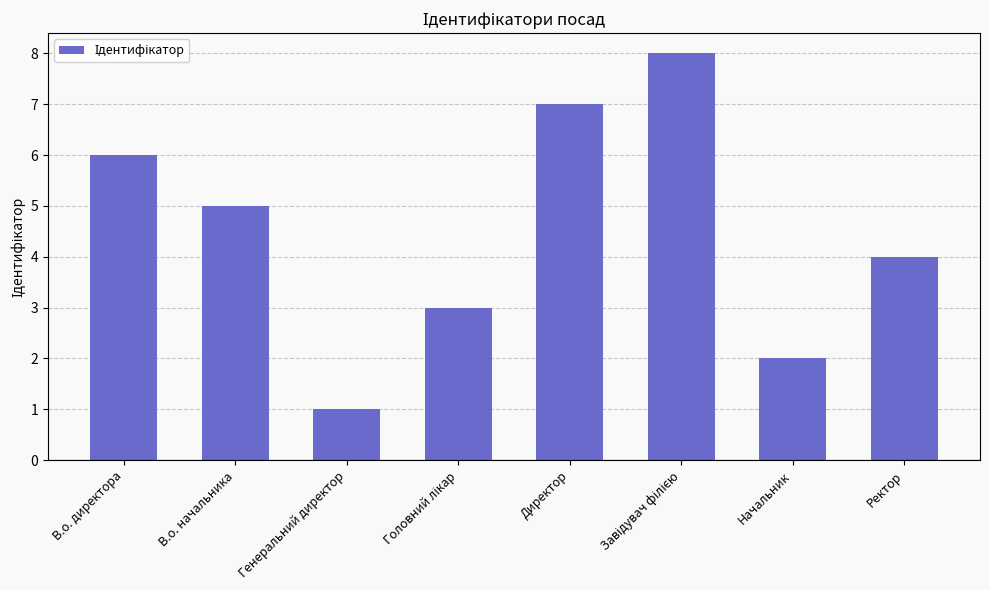

True or false: the data shows 2 at Генеральний директор.

False